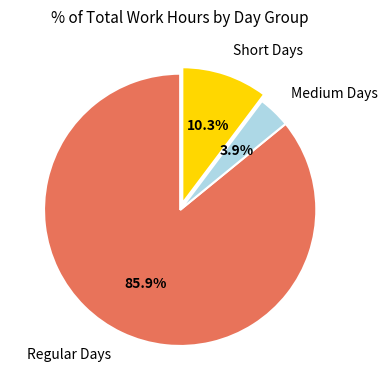

Rank the categories by value from lowest to highest.

Medium Days, Short Days, Regular Days